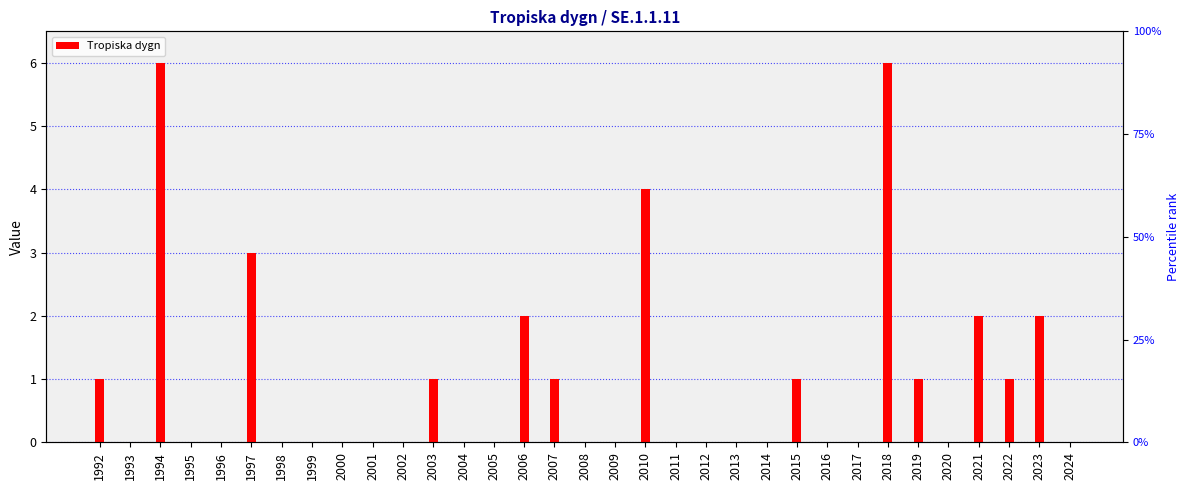

List the labels in order of value, largest first.

1994, 2018, 2010, 1997, 2006, 2021, 2023, 1992, 2003, 2007, 2015, 2019, 2022, 1993, 1995, 1996, 1998, 1999, 2000, 2001, 2002, 2004, 2005, 2008, 2009, 2011, 2012, 2013, 2014, 2016, 2017, 2020, 2024